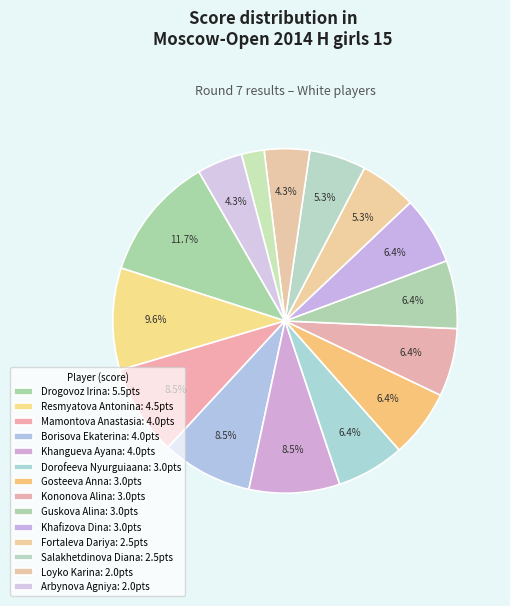

Is there any slice that represents more than half of the pie?

No